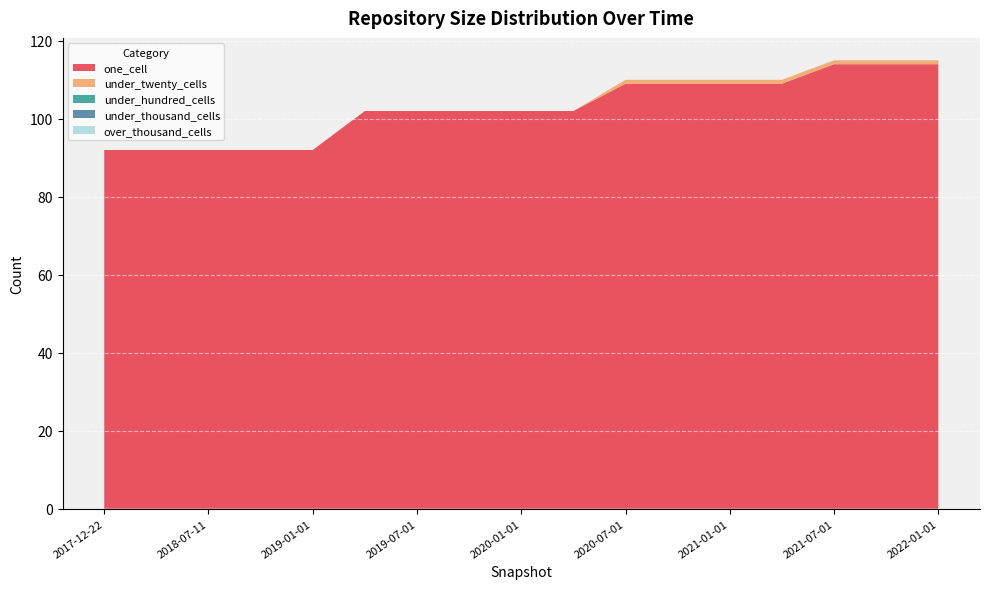

Reading right to left, extract all data points from this chart.

one_cell: 114	114	114	109	109	109	109	102	102	102	102	102	92	92	92	92	92
under_twenty_cells: 1	1	1	1	1	1	1	0	0	0	0	0	0	0	0	0	0
under_hundred_cells: 0	0	0	0	0	0	0	0	0	0	0	0	0	0	0	0	0
under_thousand_cells: 0	0	0	0	0	0	0	0	0	0	0	0	0	0	0	0	0
over_thousand_cells: 0	0	0	0	0	0	0	0	0	0	0	0	0	0	0	0	0